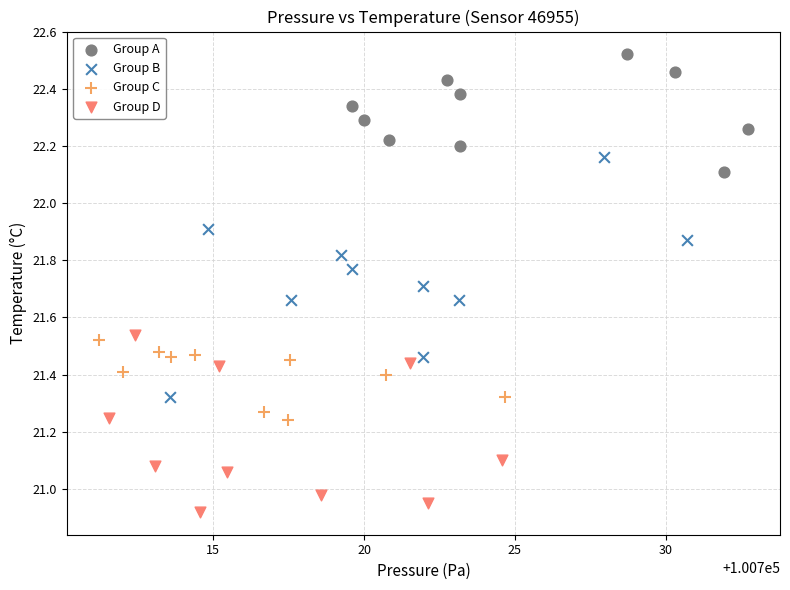

Which series reaches the minimum Y coordinate?

Group D